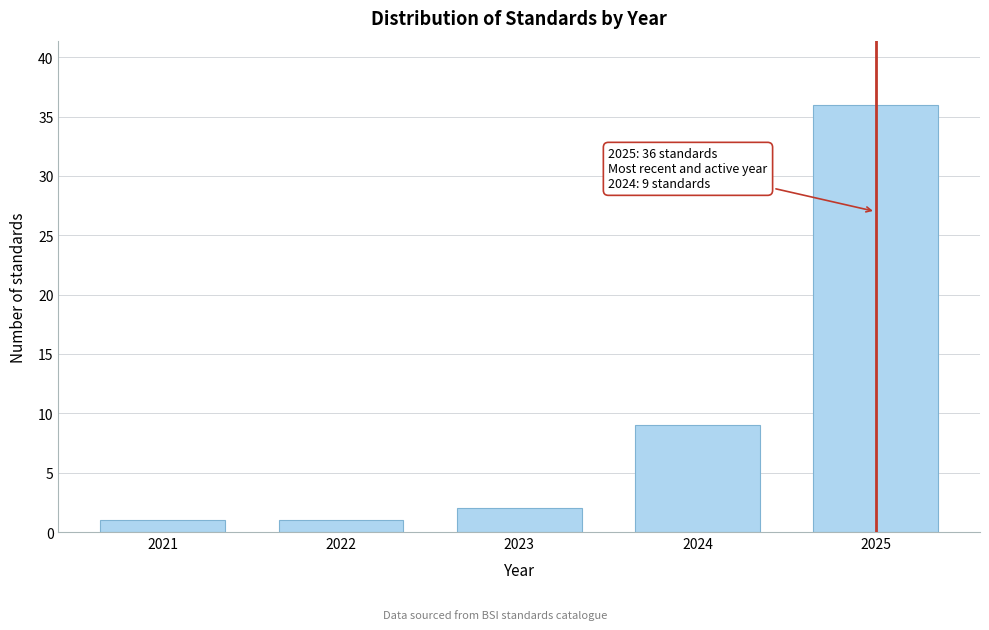

Reading left to right, extract all data points from this chart.

1	1	2	9	36